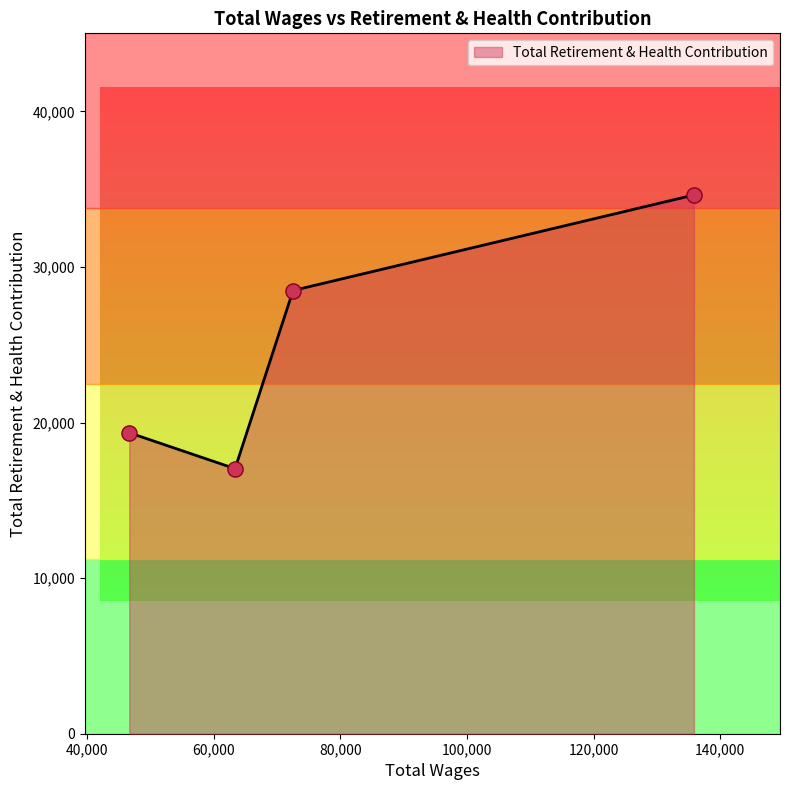

What is the change in value from 63394.0 to 46687.0?

+2307